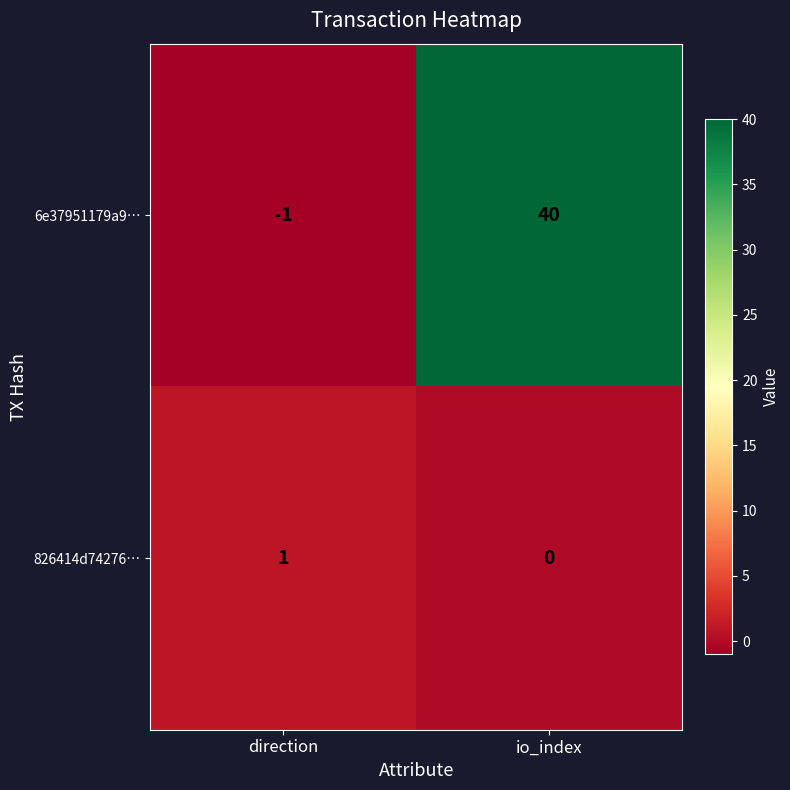

Is the value of 6e37951179a9… at direction greater than the value of 826414d74276… at io_index?

No